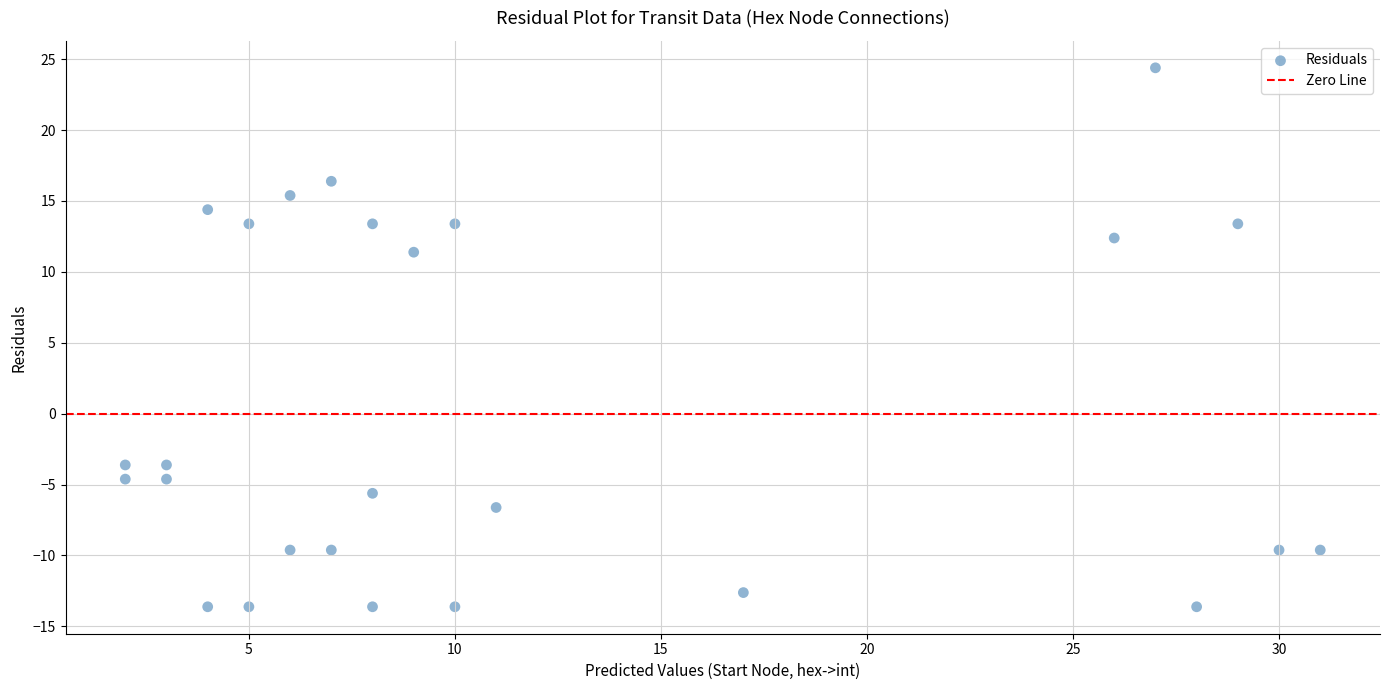

What is the range of Y values (max minus min)?

38.0